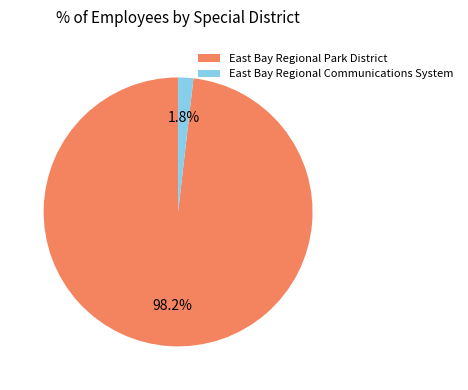

To the nearest percent, what percentage of the pie is East Bay Regional Communications System?

2%